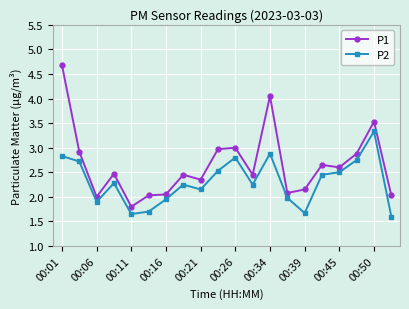

What is the value of the P2 point at the 19th from the left?

3.3